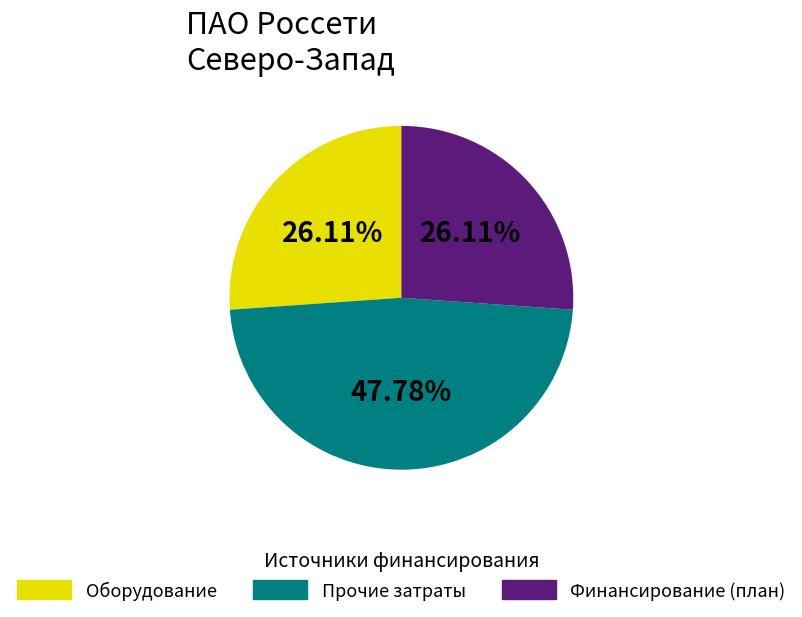

What is the largest slice in the pie chart?

Прочие затраты